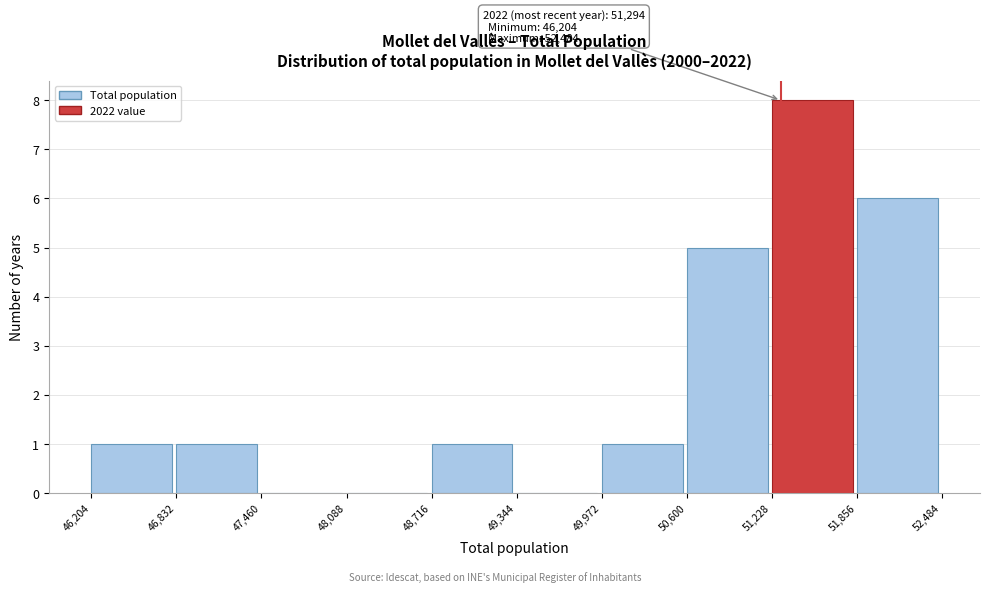

Over which range of the x-axis is the bar tallest?

51,228 to 51,856